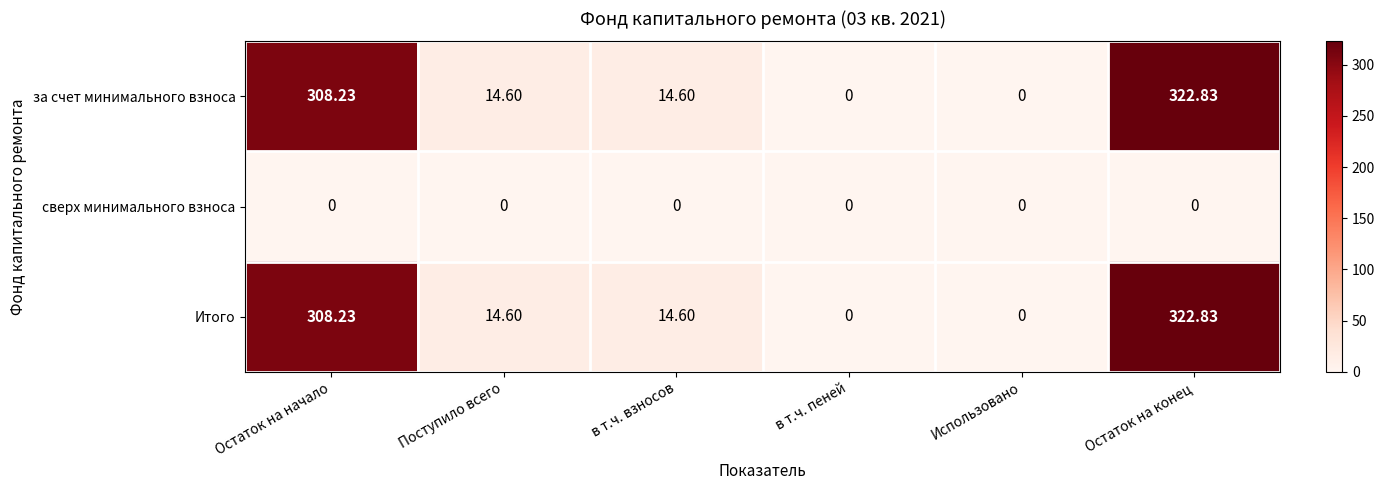

Is the value of сверх минимального взноса at Использовано greater than the value of Итого at Поступило всего?

No